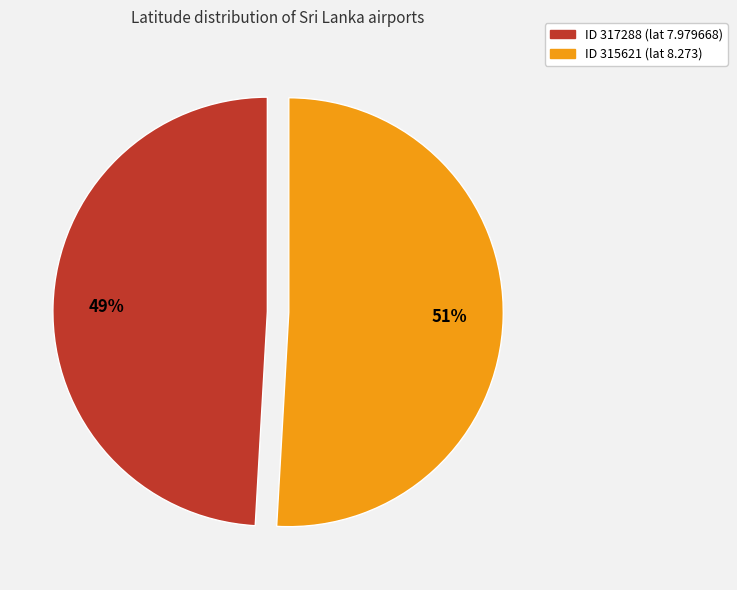

Does any single category account for the majority?

Yes